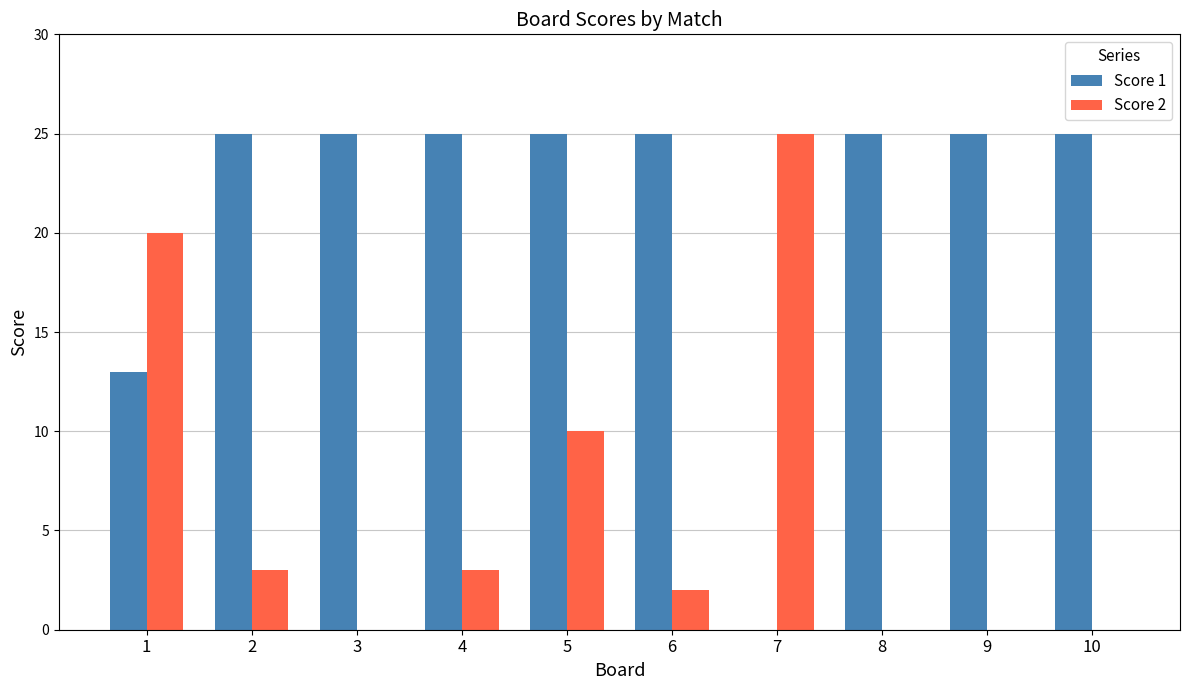

What is the maximum value for Score 1?

25